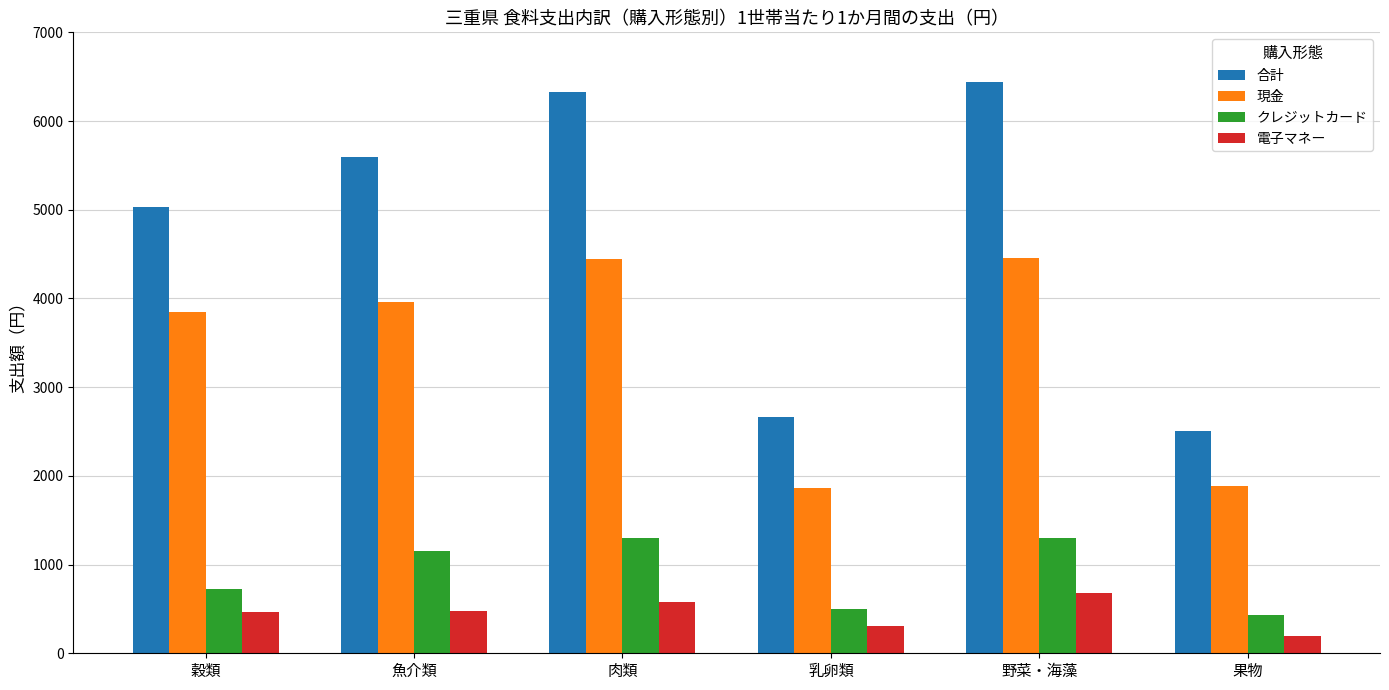

Rank the series at 果物 from highest to lowest value.

合計, 現金, クレジットカード, 電子マネー